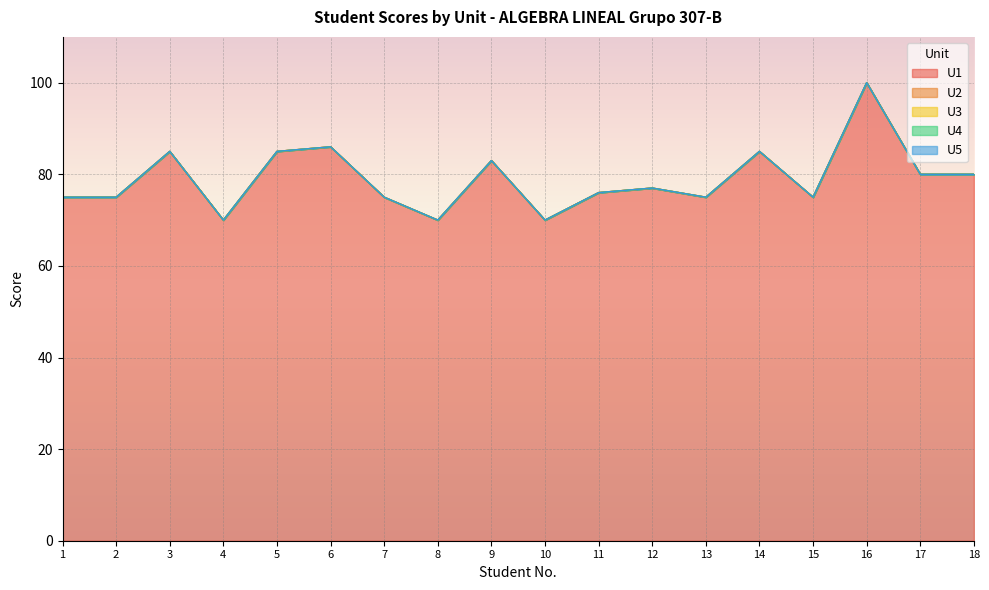

How many lines are shown in the chart?

5